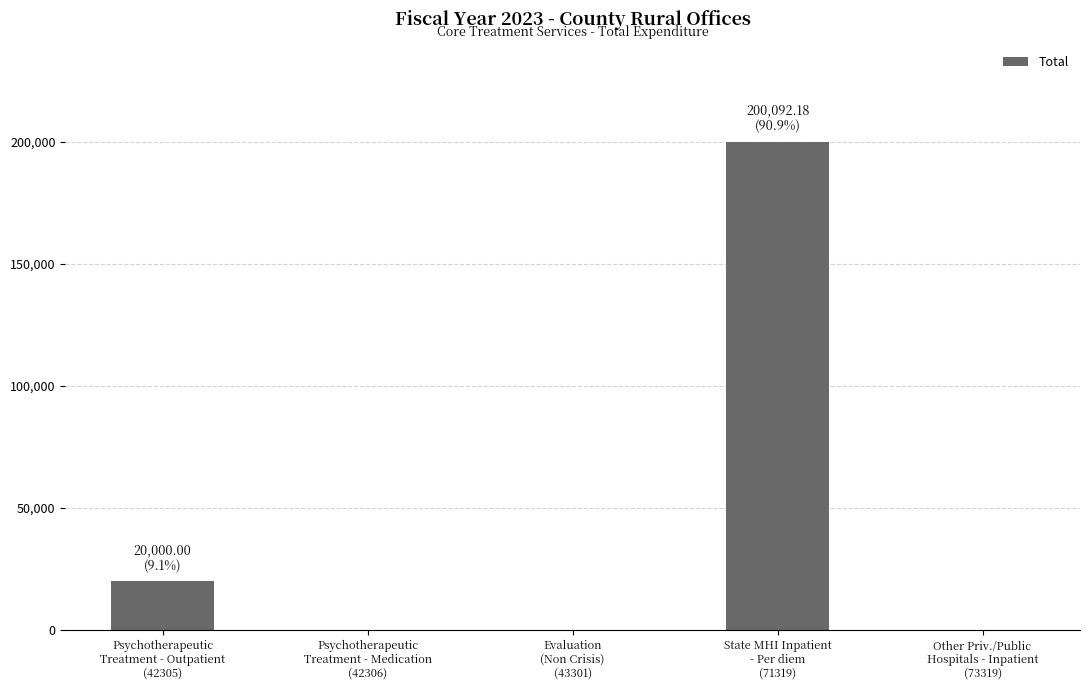

What is the sum of all values?

220092.2